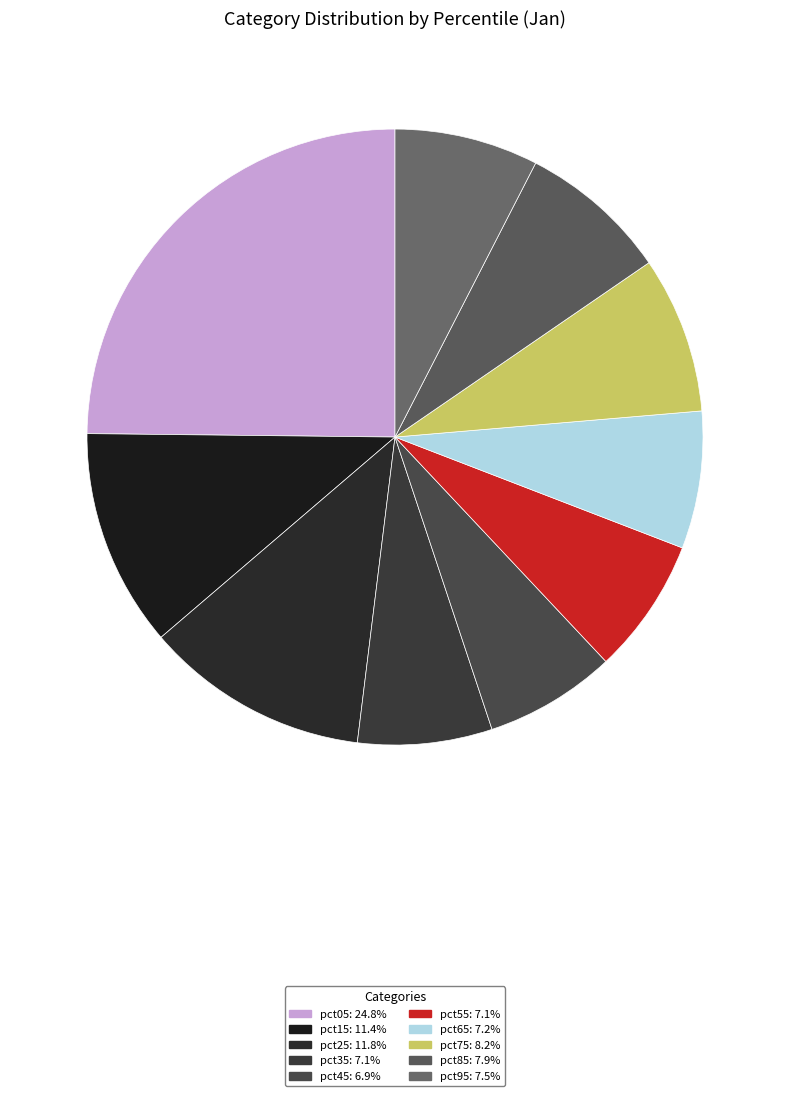

What percentage is NOT represented by pct85?

92.1%